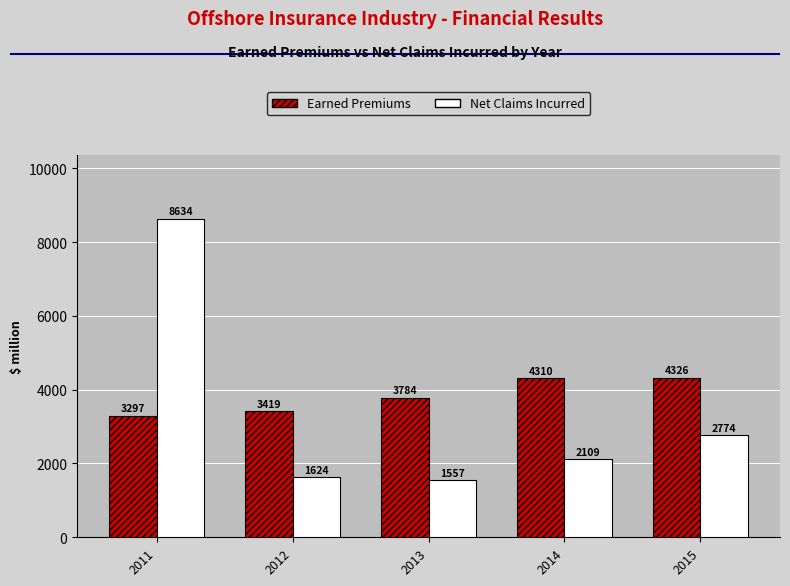

Which series changed the most between 2013 and 2014?

Net Claims Incurred